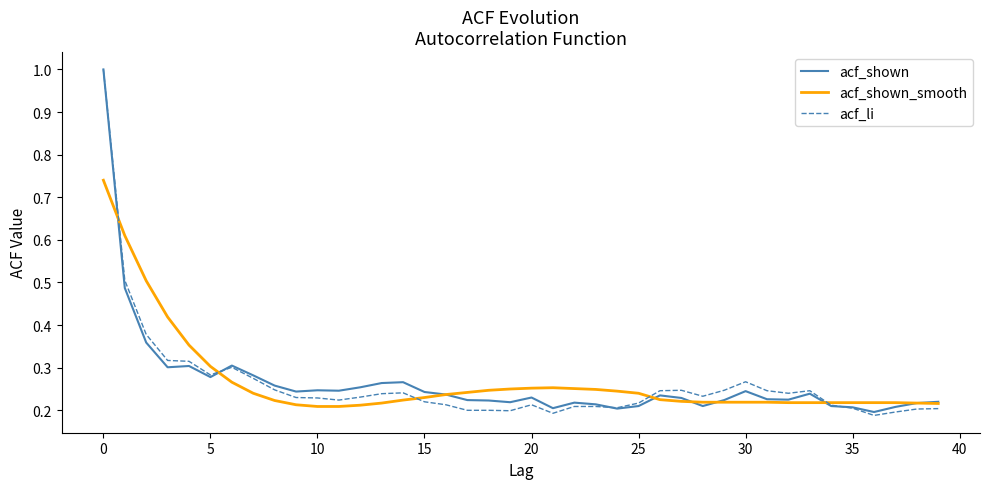

What are all the series names shown in the legend?

acf_shown, acf_shown_smooth, acf_li